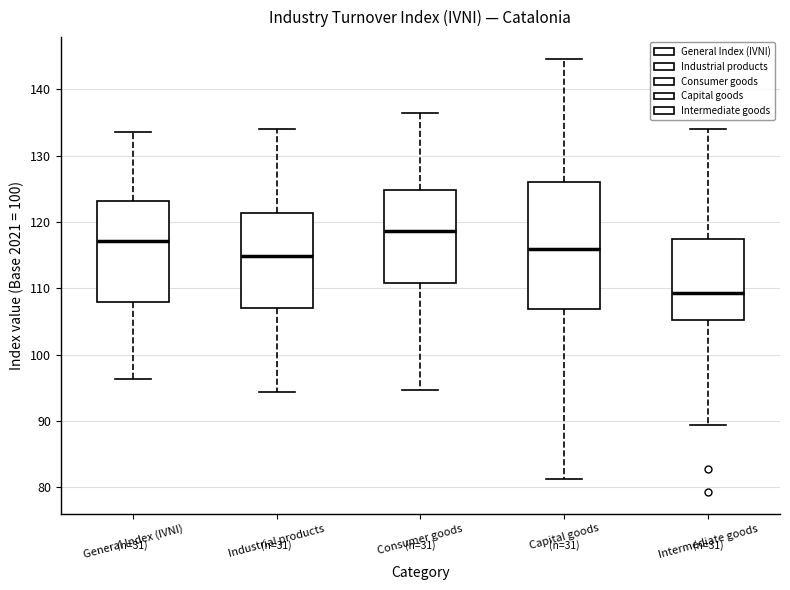

Which box is the tallest, from its lower edge to its upper edge?

Capital goods